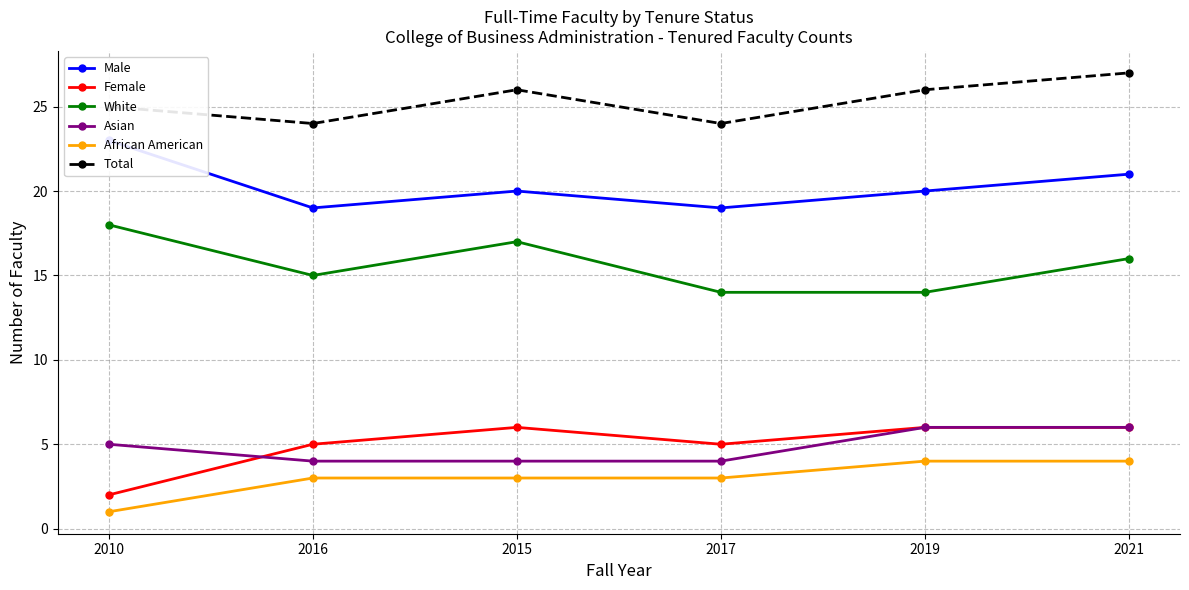

Does the chart display data point markers on the line(s)?

Yes